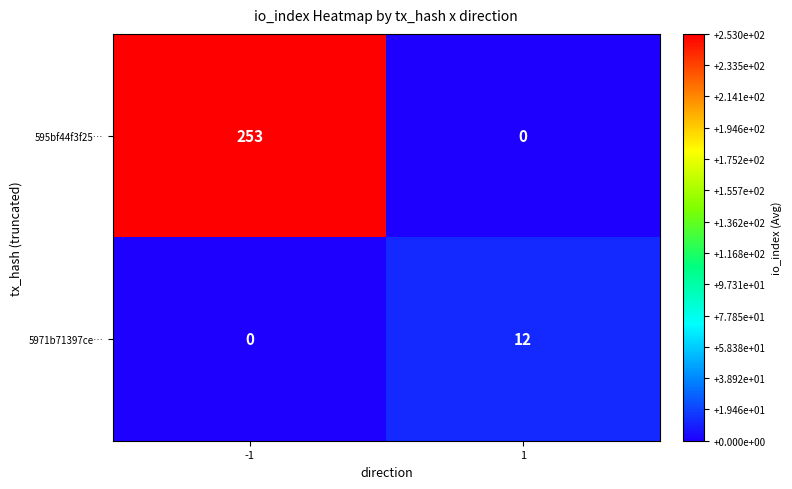

Between -1 and 1, which series saw the biggest shift?

595bf44f3f25…